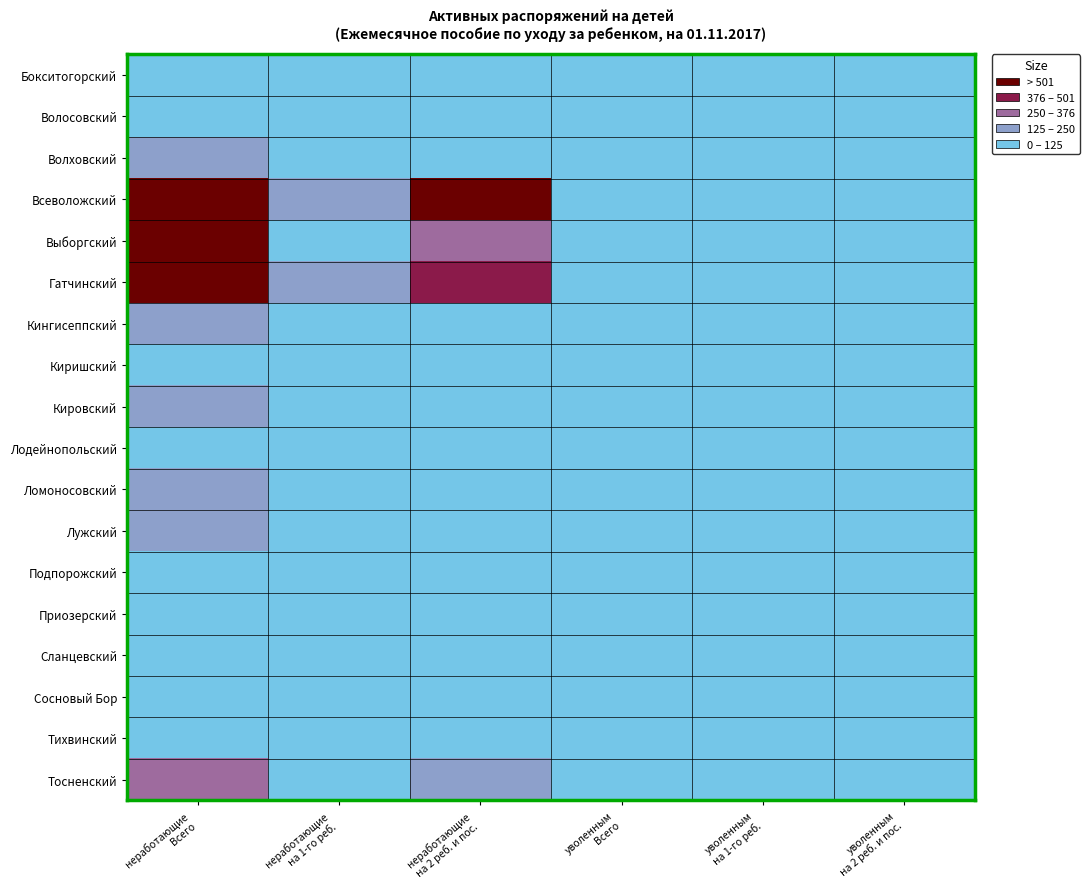

Reading left to right, list all the values displayed in this chart.

Бокситогорский: неработающие
Всего=192	неработающие
на 1-го реб.=62	неработающие
на 2 реб. и пос.=130	уволенным
Всего=1	уволенным
на 1-го реб.=0	уволенным
на 2 реб. и пос.=1
Волосовский: неработающие
Всего=171	неработающие
на 1-го реб.=55	неработающие
на 2 реб. и пос.=116	уволенным
Всего=1	уволенным
на 1-го реб.=0	уволенным
на 2 реб. и пос.=1
Волховский: неработающие
Всего=272	неработающие
на 1-го реб.=110	неработающие
на 2 реб. и пос.=162	уволенным
Всего=1	уволенным
на 1-го реб.=0	уволенным
на 2 реб. и пос.=1
Всеволожский: неработающие
Всего=974	неработающие
на 1-го реб.=344	неработающие
на 2 реб. и пос.=630	уволенным
Всего=9	уволенным
на 1-го реб.=4	уволенным
на 2 реб. и пос.=5
Выборгский: неработающие
Всего=628	неработающие
на 1-го реб.=248	неработающие
на 2 реб. и пос.=380	уволенным
Всего=13	уволенным
на 1-го реб.=5	уволенным
на 2 реб. и пос.=8
Гатчинский: неработающие
Всего=777	неработающие
на 1-го реб.=275	неработающие
на 2 реб. и пос.=502	уволенным
Всего=11	уволенным
на 1-го реб.=4	уволенным
на 2 реб. и пос.=7
Кингисеппский: неработающие
Всего=288	неработающие
на 1-го реб.=96	неработающие
на 2 реб. и пос.=192	уволенным
Всего=7	уволенным
на 1-го реб.=2	уволенным
на 2 реб. и пос.=5
Киришский: неработающие
Всего=181	неработающие
на 1-го реб.=77	неработающие
на 2 реб. и пос.=104	уволенным
Всего=6	уволенным
на 1-го реб.=3	уволенным
на 2 реб. и пос.=3
Кировский: неработающие
Всего=320	неработающие
на 1-го реб.=125	неработающие
на 2 реб. и пос.=195	уволенным
Всего=6	уволенным
на 1-го реб.=1	уволенным
на 2 реб. и пос.=5
Лодейнопольский: неработающие
Всего=123	неработающие
на 1-го реб.=50	неработающие
на 2 реб. и пос.=73	уволенным
Всего=1	уволенным
на 1-го реб.=0	уволенным
на 2 реб. и пос.=1
Ломоносовский: неработающие
Всего=256	неработающие
на 1-го реб.=115	неработающие
на 2 реб. и пос.=141	уволенным
Всего=1	уволенным
на 1-го реб.=0	уволенным
на 2 реб. и пос.=1
Лужский: неработающие
Всего=266	неработающие
на 1-го реб.=105	неработающие
на 2 реб. и пос.=161	уволенным
Всего=0	уволенным
на 1-го реб.=0	уволенным
на 2 реб. и пос.=0
Подпорожский: неработающие
Всего=115	неработающие
на 1-го реб.=36	неработающие
на 2 реб. и пос.=79	уволенным
Всего=1	уволенным
на 1-го реб.=0	уволенным
на 2 реб. и пос.=1
Приозерский: неработающие
Всего=226	неработающие
на 1-го реб.=86	неработающие
на 2 реб. и пос.=140	уволенным
Всего=0	уволенным
на 1-го реб.=0	уволенным
на 2 реб. и пос.=0
Сланцевский: неработающие
Всего=199	неработающие
на 1-го реб.=67	неработающие
на 2 реб. и пос.=132	уволенным
Всего=3	уволенным
на 1-го реб.=0	уволенным
на 2 реб. и пос.=3
Сосновый Бор: неработающие
Всего=142	неработающие
на 1-го реб.=61	неработающие
на 2 реб. и пос.=81	уволенным
Всего=7	уволенным
на 1-го реб.=4	уволенным
на 2 реб. и пос.=3
Тихвинский: неработающие
Всего=233	неработающие
на 1-го реб.=93	неработающие
на 2 реб. и пос.=140	уволенным
Всего=0	уволенным
на 1-го реб.=0	уволенным
на 2 реб. и пос.=0
Тосненский: неработающие
Всего=425	неработающие
на 1-го реб.=148	неработающие
на 2 реб. и пос.=277	уволенным
Всего=2	уволенным
на 1-го реб.=0	уволенным
на 2 реб. и пос.=2